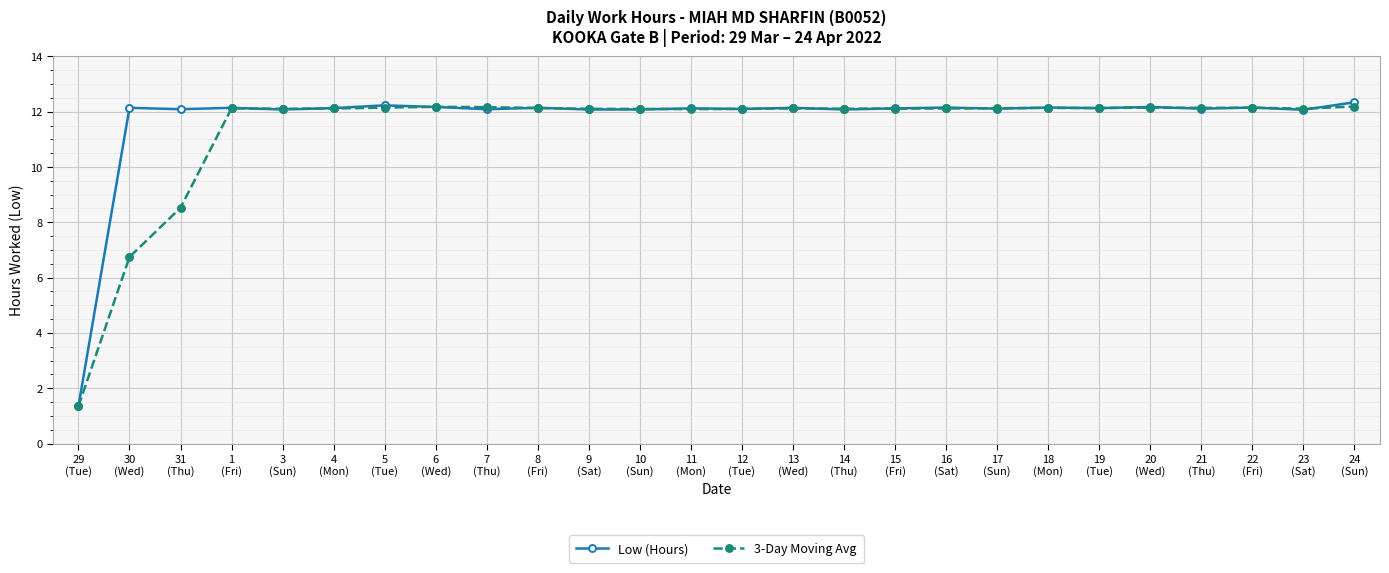

Is the value of Low (Hours) at 5
(Tue) greater than the value of 3-Day Moving Avg at 11
(Mon)?

Yes